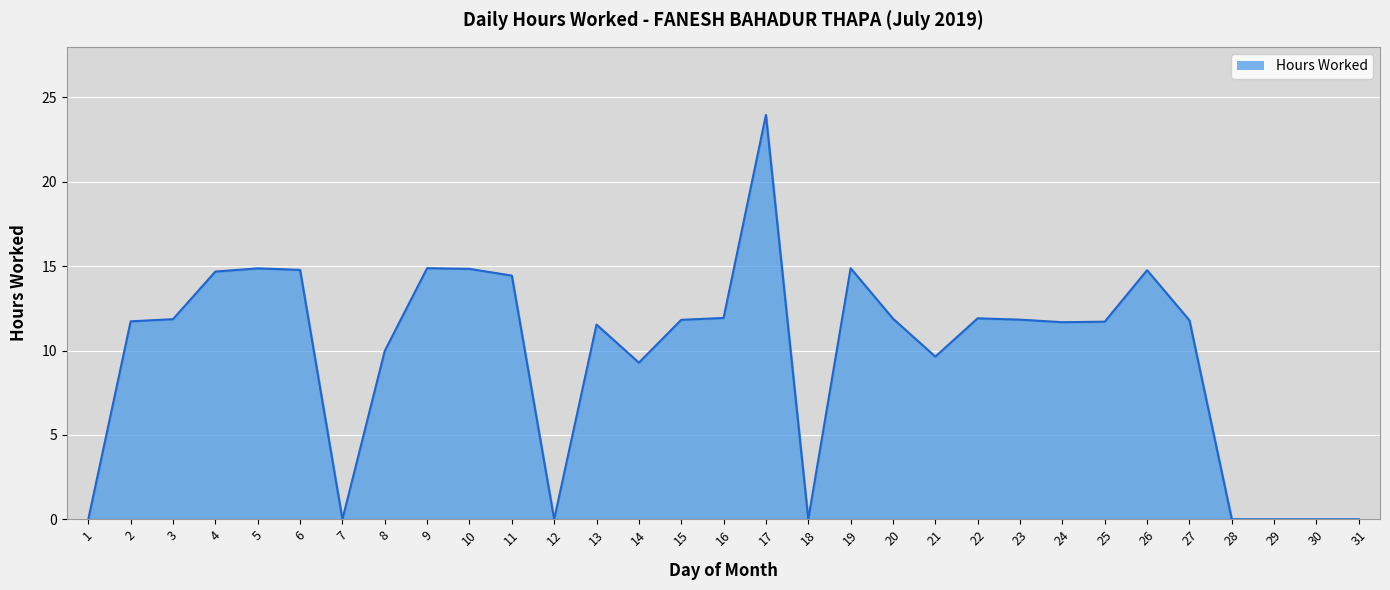

Which category has the highest value across all series?

17